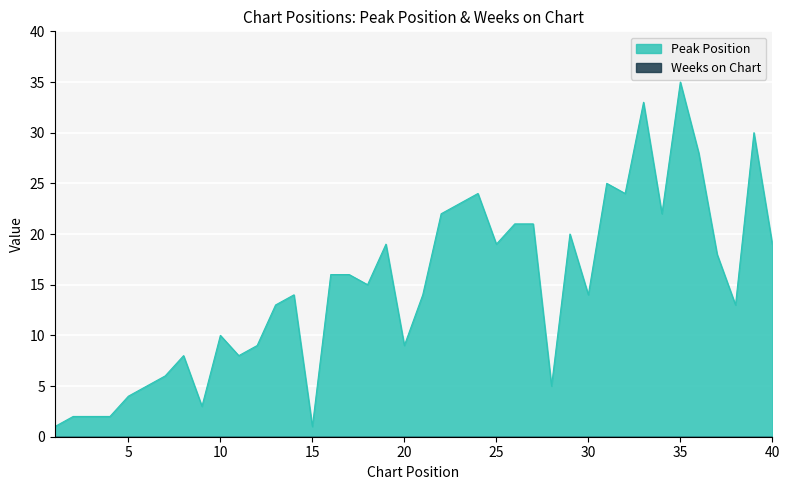

Where is the data nearest to the value 18?

37